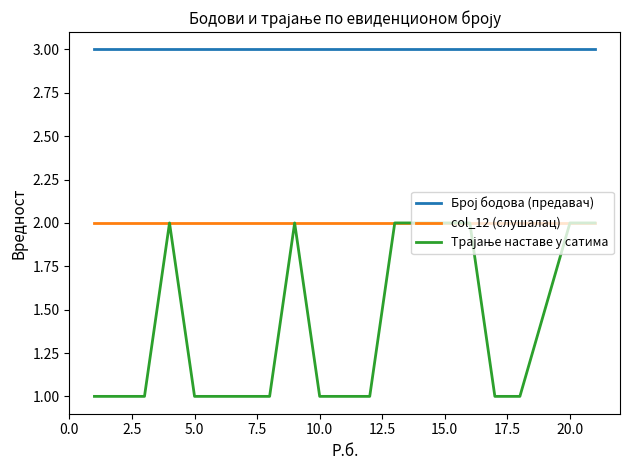

Is this an area chart (filled region under the line)?

No